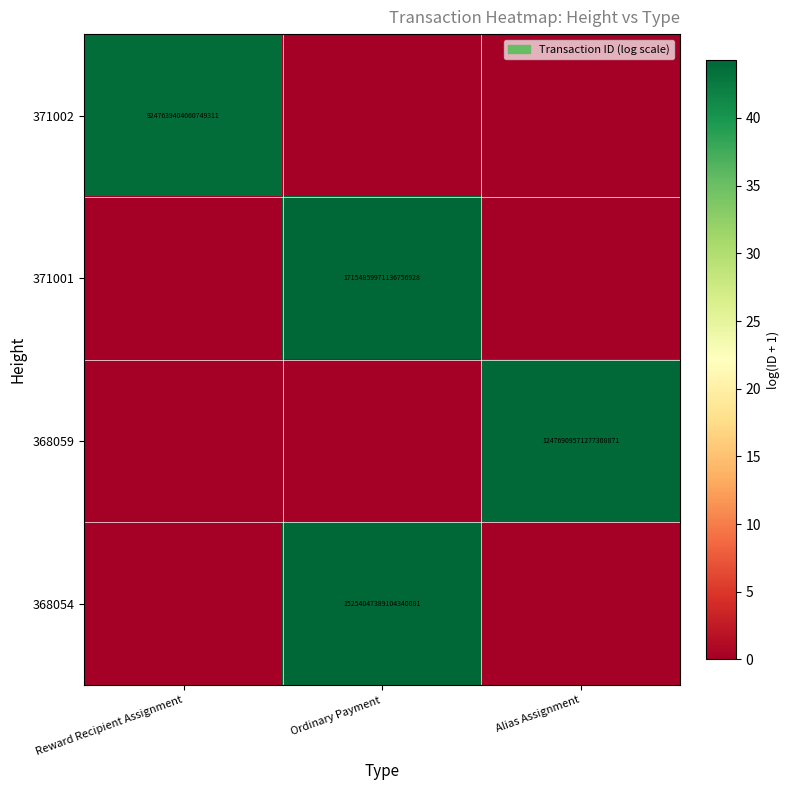

The 368059 series shows 12476909571277307904 at Alias Assignment. True or false?

True